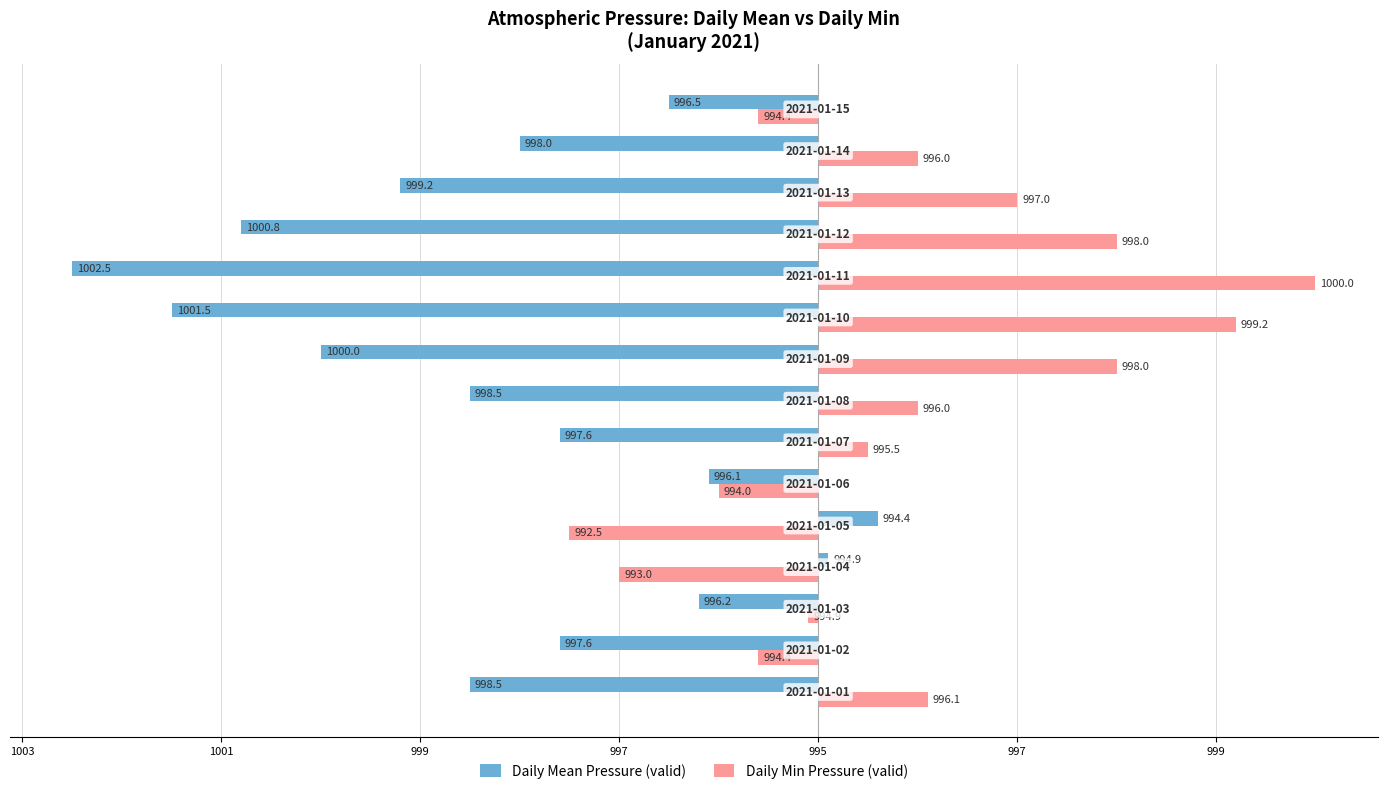

Reading left to right, list all the values displayed in this chart.

Daily Mean Pressure (valid): -3.5	-2.6	-1.2	0.1	0.6	-1.1	-2.6	-3.5	-5.0	-6.5	-7.5	-5.8	-4.2	-3.0	-1.5
Daily Min Pressure (valid): 1.1	-0.6	-0.1	-2.0	-2.5	-1.0	0.5	1.0	3.0	4.2	5.0	3.0	2.0	1.0	-0.6